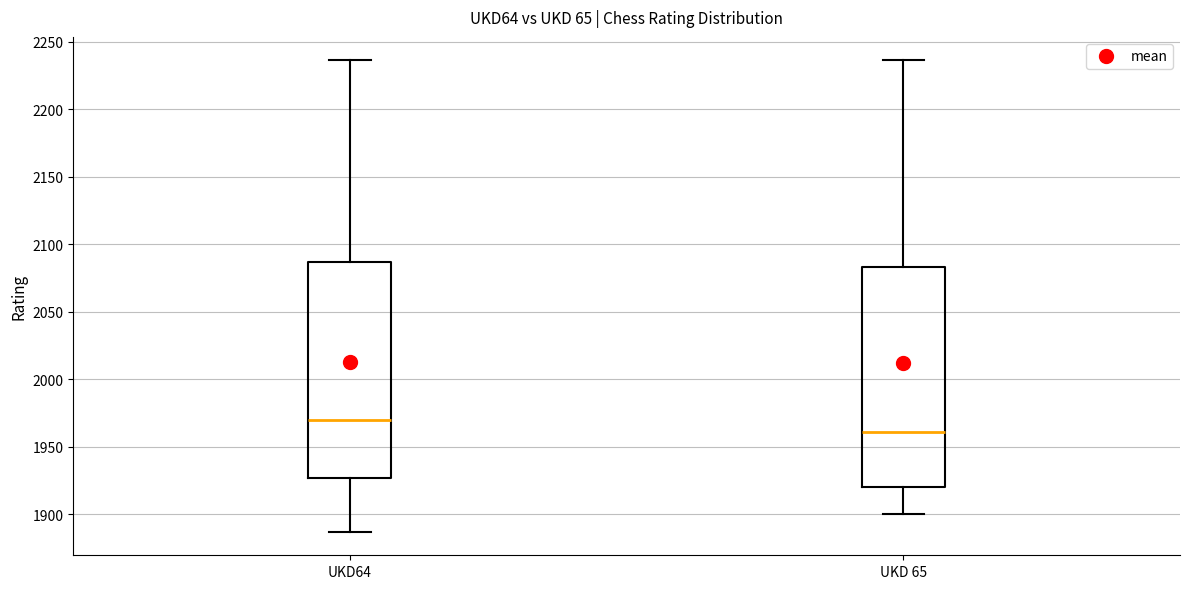

Where is the lower edge of the box for UKD64 on the y-axis? The values are not printed on the chart, so give them approximately, as read against the axis.

1925